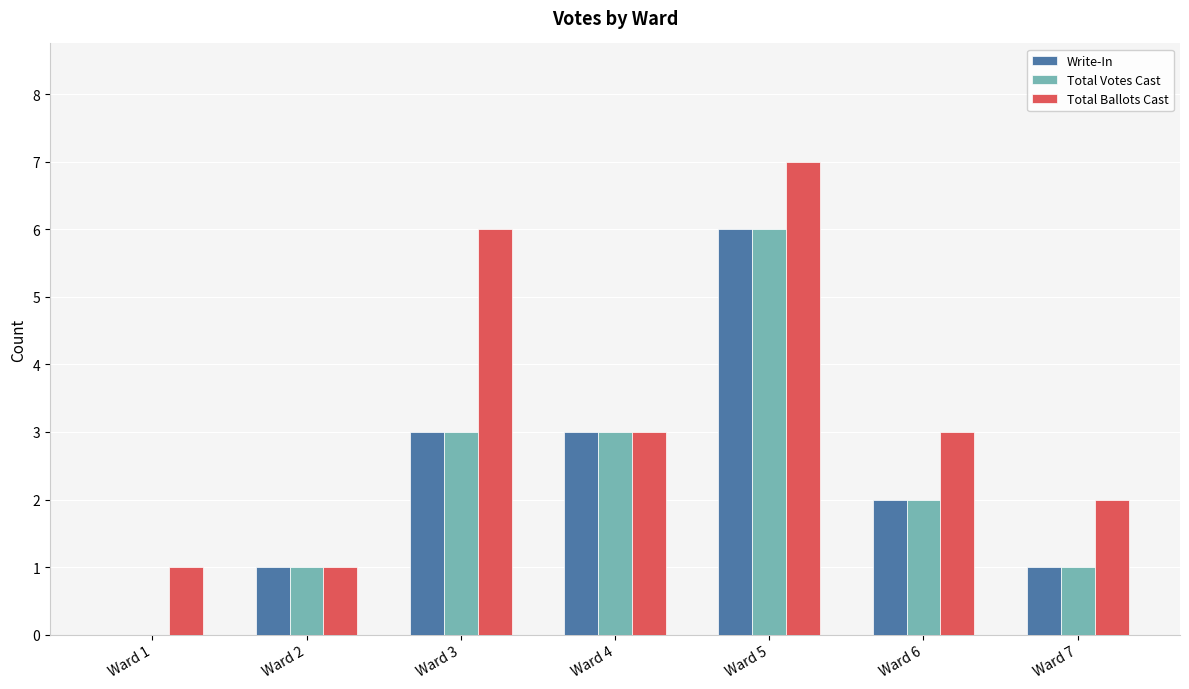

What is the average value of the Write-In series?

2